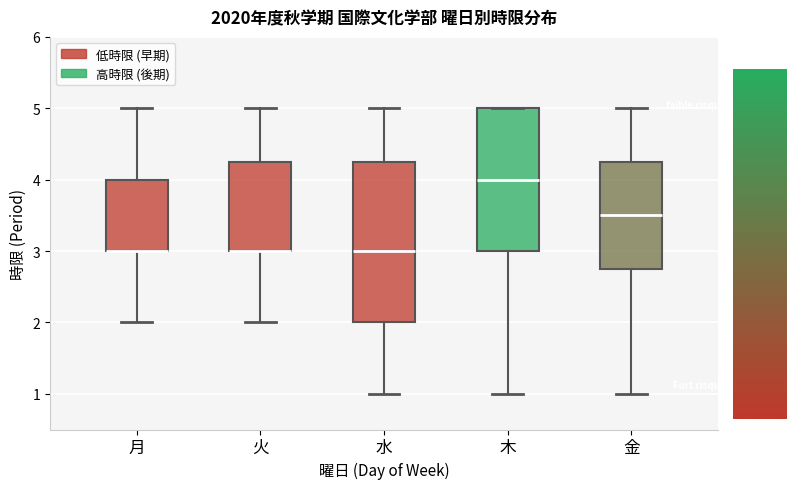

Reading left to right, transcribe this box plot: for each box, give where its median line is, the range the box spans, and where its two whiskers end, as read against the y-axis. The values are not printed on the chart, so give them approximately, as read against the axis.

月: median 3.0 (drawn on the box's lower edge), box 3.0 to 4.0, whiskers 2.0 to 5.0
火: median 3.0 (drawn on the box's lower edge), box 3.0 to 4.3, whiskers 2.0 to 5.0
水: median 3.0, box 2.0 to 4.3, whiskers 1.0 to 5.0
木: median 4.0, box 3.0 to 5.0, whiskers 1.0 to 5.0
金: median 3.5, box 2.8 to 4.3, whiskers 1.0 to 5.0